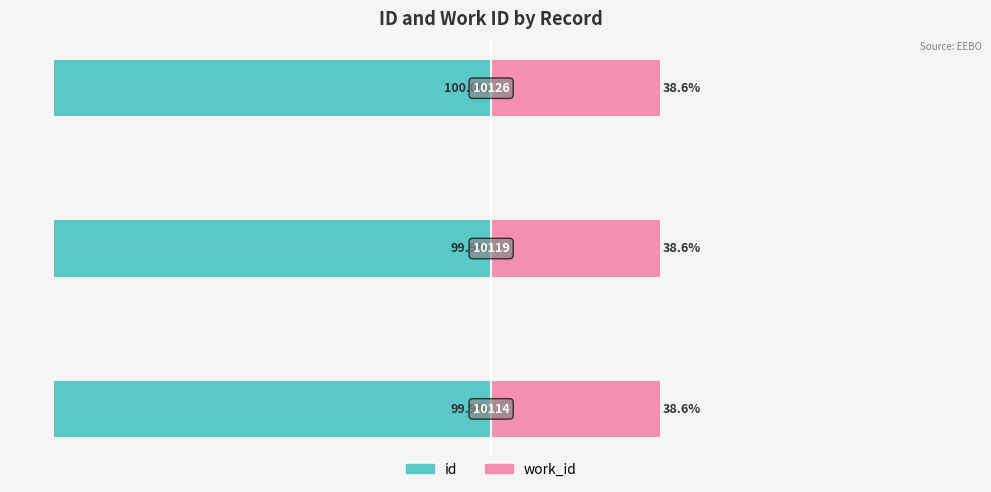

How many data points does each series have?

3